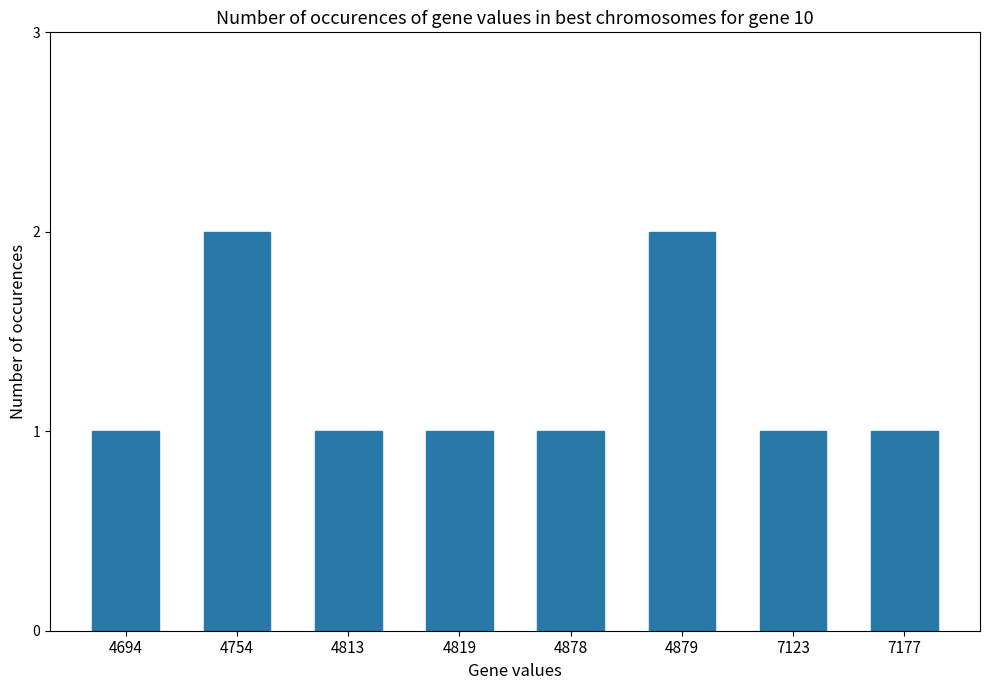

What is the value of the 3rd bar from the left?

1